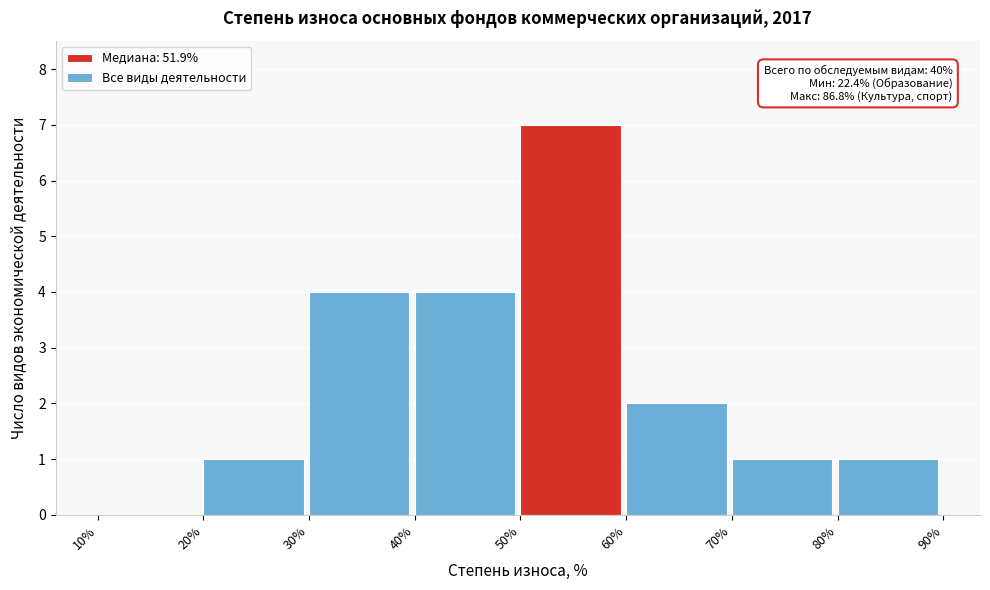

Which range on the x-axis has the tallest bar?

50% to 60%